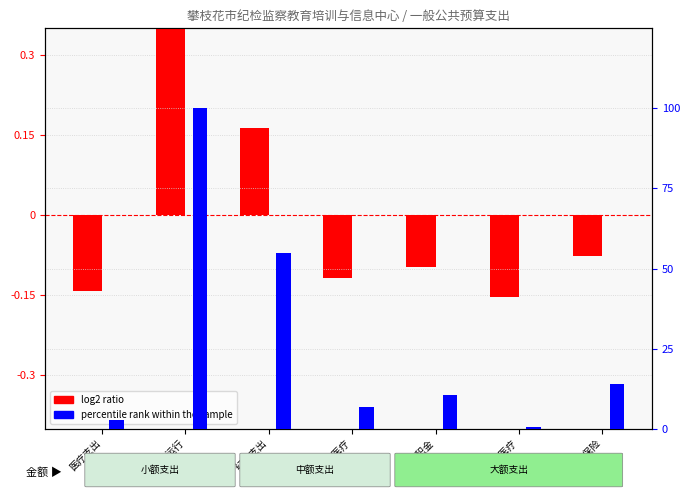

How many categories are shown in the chart?

7